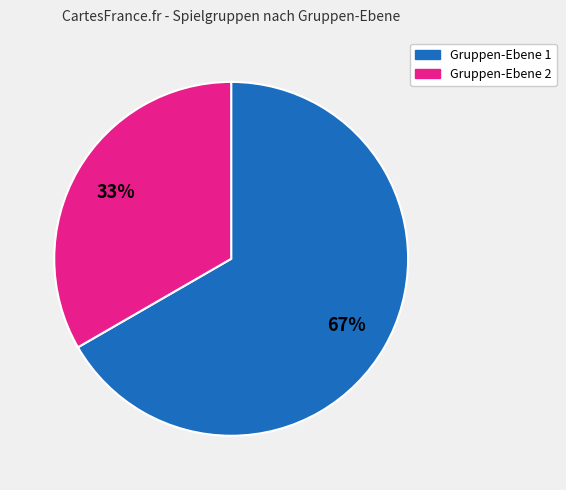

How many segments does this pie chart have?

2